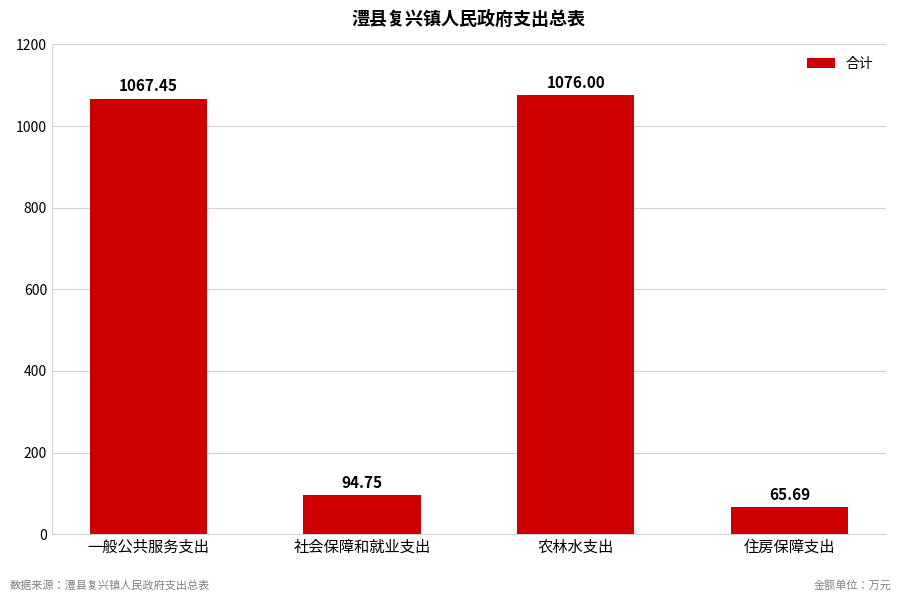

At which category does the chart reach its minimum across all series?

住房保障支出